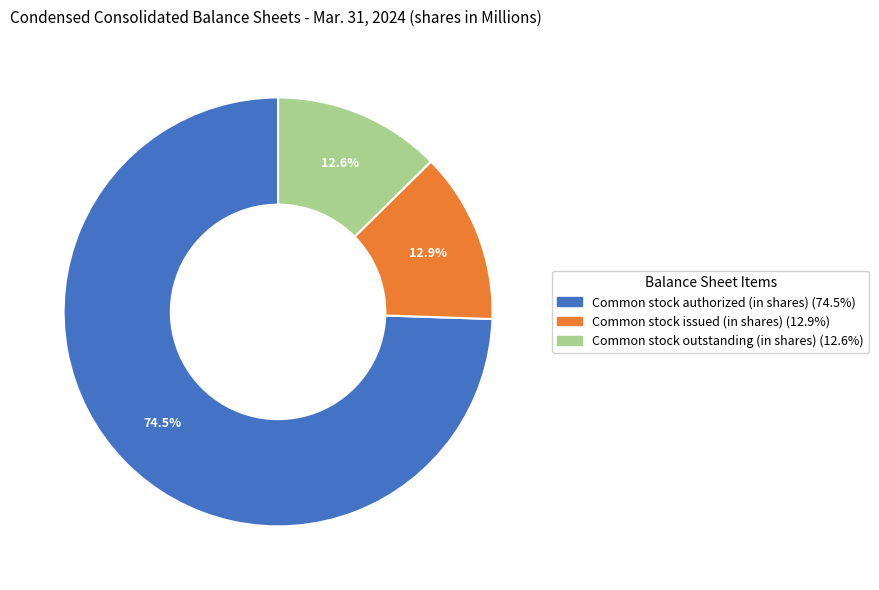

Does any single category account for the majority?

Yes